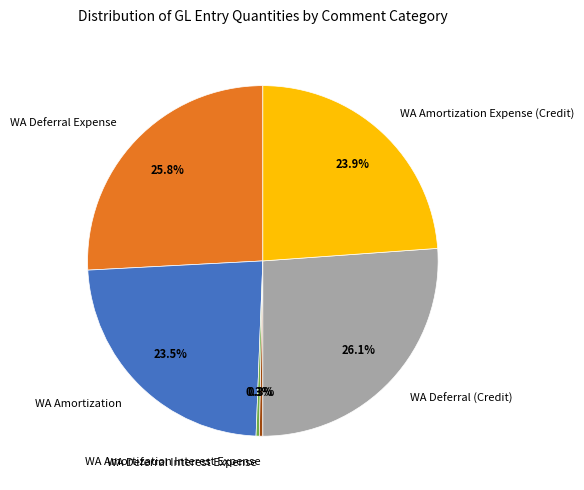

Combined, do WA Deferral Expense and WA Deferral (Credit) account for over 50%?

Yes